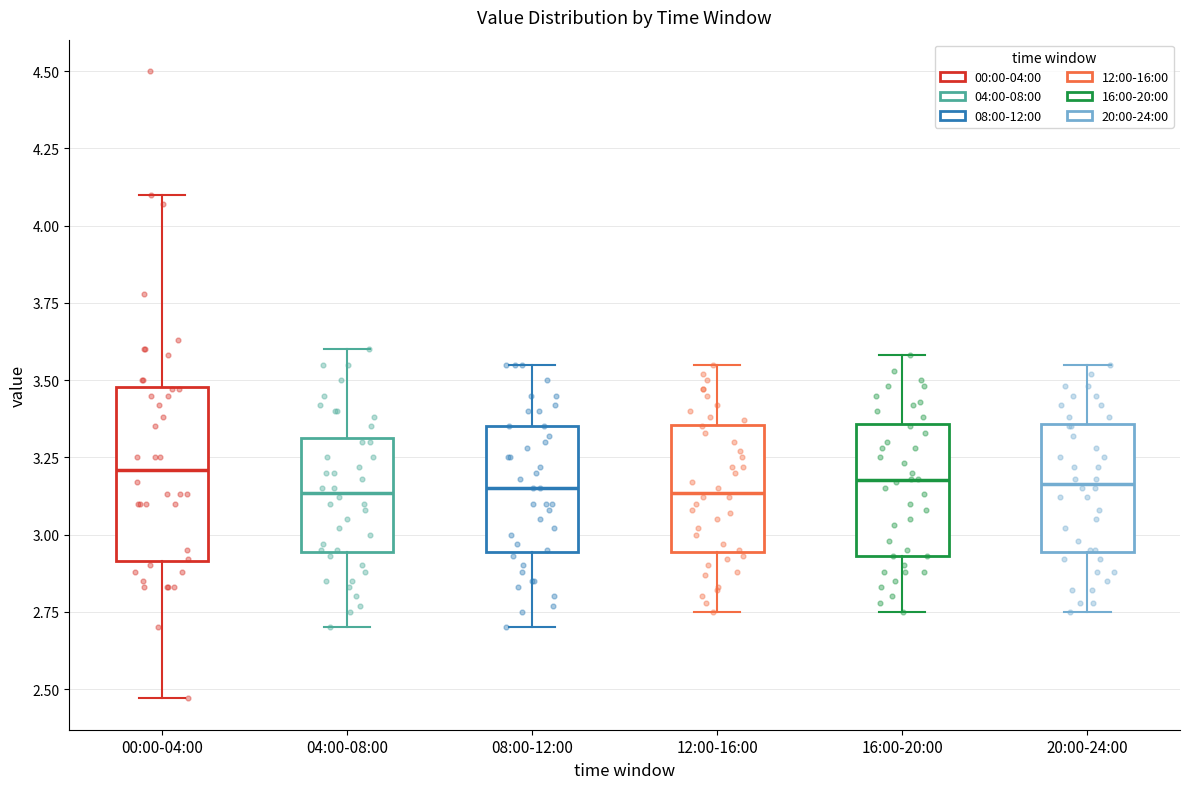

Reading left to right, transcribe this box plot: for each box, give where its median line is, the range the box spans, and where its two whiskers end, as read against the y-axis. The values are not printed on the chart, so give them approximately, as read against the axis.

00:00-04:00: median 3.20, box 2.90 to 3.50, whiskers 2.45 to 4.10
04:00-08:00: median 3.15, box 2.95 to 3.30, whiskers 2.70 to 3.60
08:00-12:00: median 3.15, box 2.95 to 3.35, whiskers 2.70 to 3.55
12:00-16:00: median 3.15, box 2.95 to 3.35, whiskers 2.75 to 3.55
16:00-20:00: median 3.20, box 2.95 to 3.35, whiskers 2.75 to 3.60
20:00-24:00: median 3.15, box 2.95 to 3.35, whiskers 2.75 to 3.55